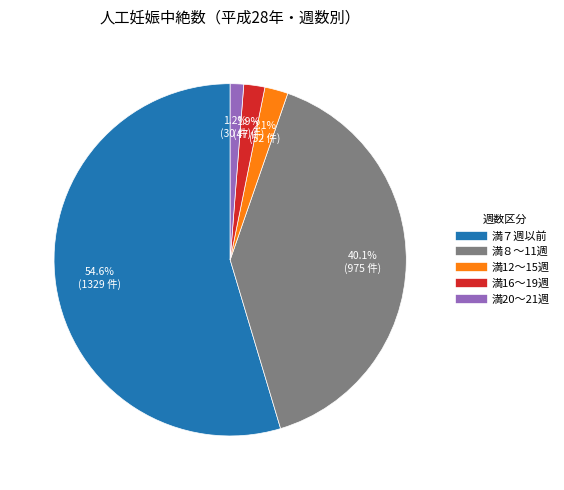

The 満20～21週 slice represents 7% of the pie. True or false?

False